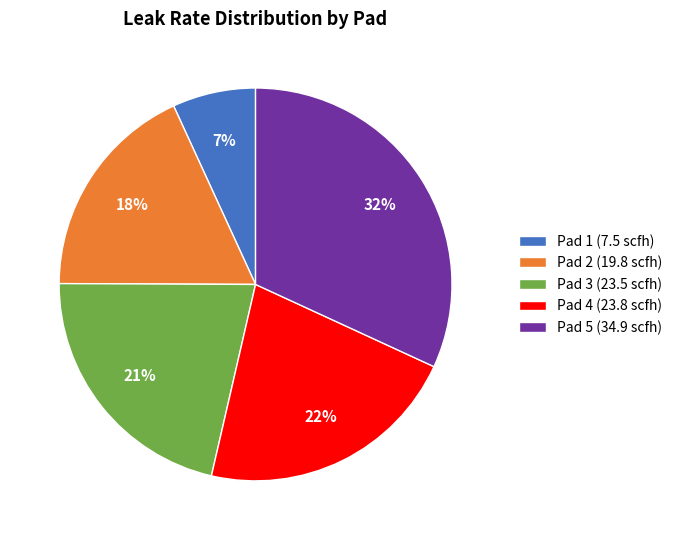

Do Pad 5 (34.9 scfh) and Pad 1 (7.5 scfh) together represent more than half of the pie?

No